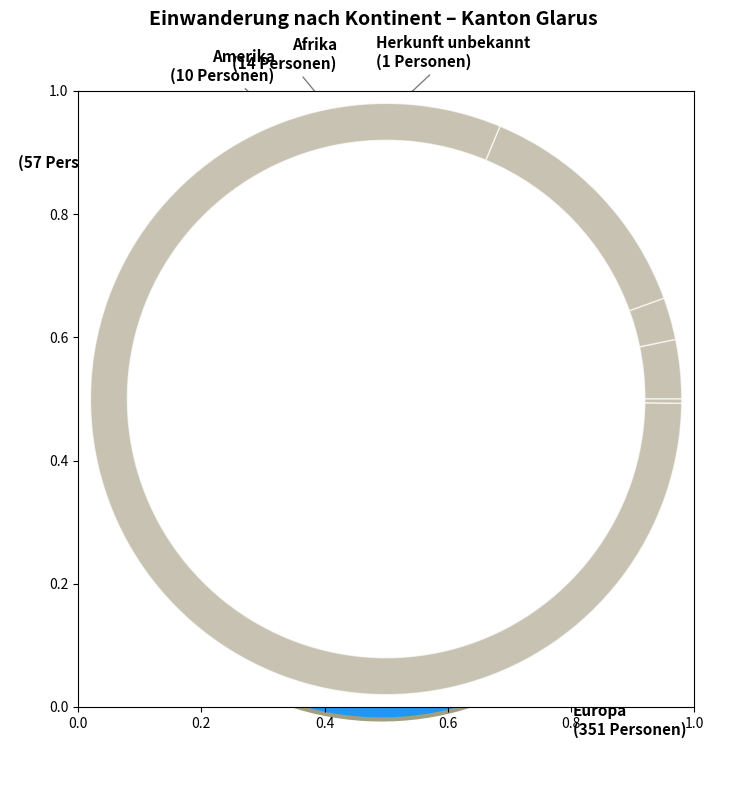

What is the ratio of the value at Amerika to the value at Herkunft unbekannt?

10.0